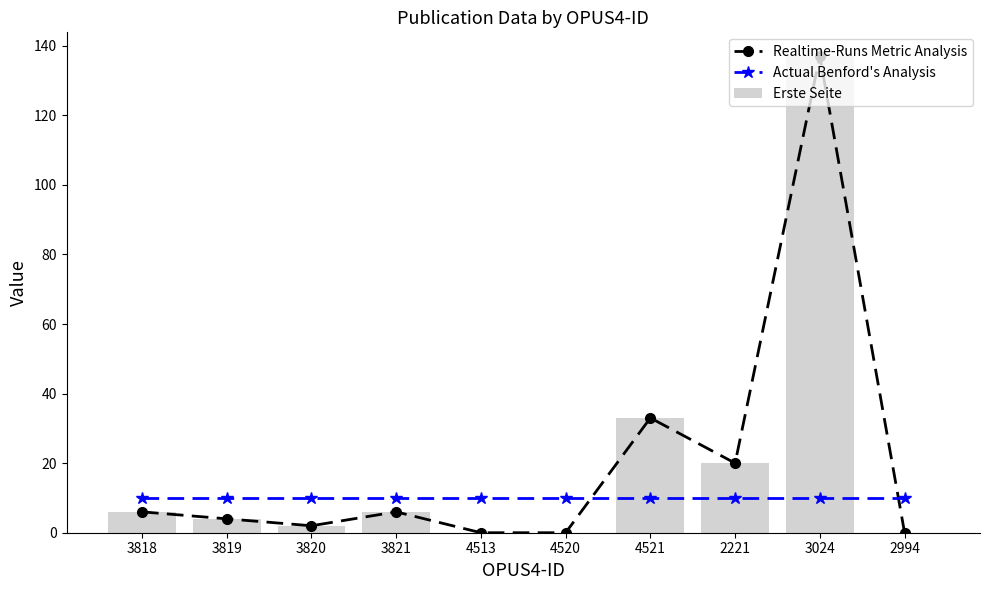

List the series in order of their peak value, lowest first.

Actual Benford's Analysis, Realtime-Runs Metric Analysis, Erste Seite